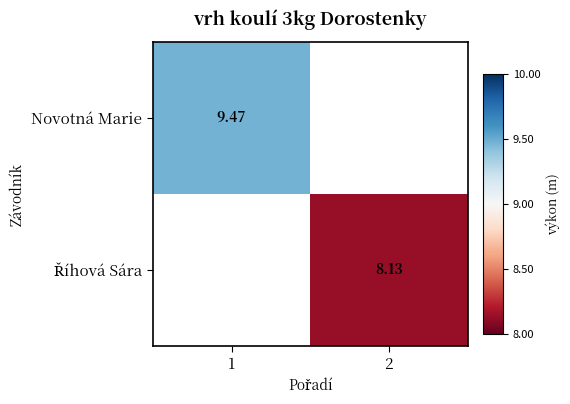

What is the minimum value shown in the chart?

8.1